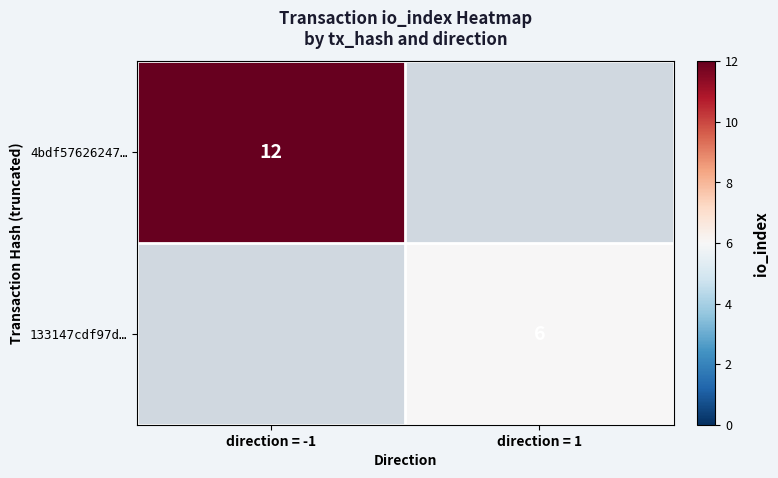

The value of 133147cdf97d… at direction = 1 is 6. True or false?

True